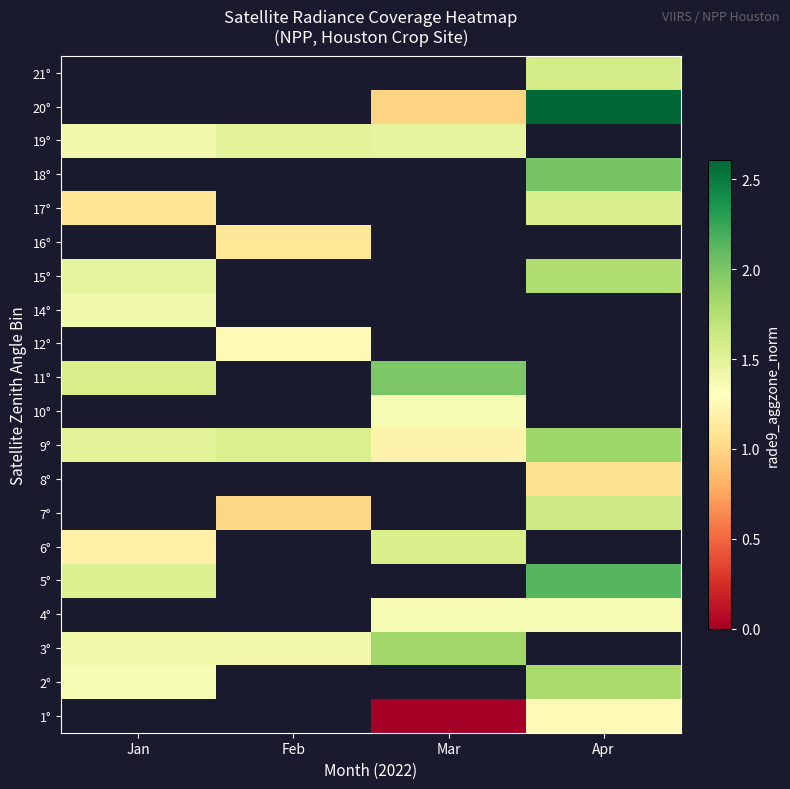

Between Jan and Feb, which is larger?

Feb